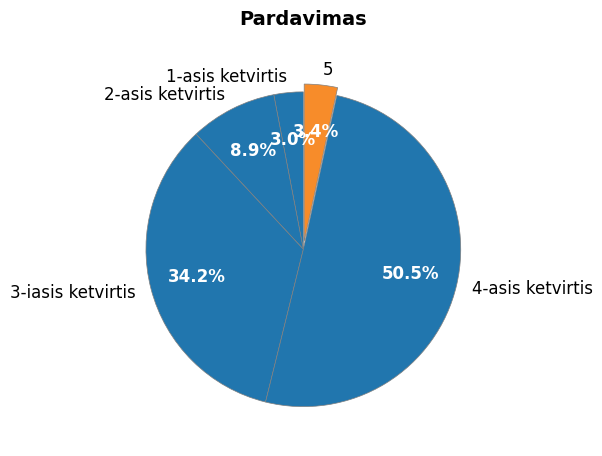

Which category has the biggest portion of the pie?

4-asis ketvirtis